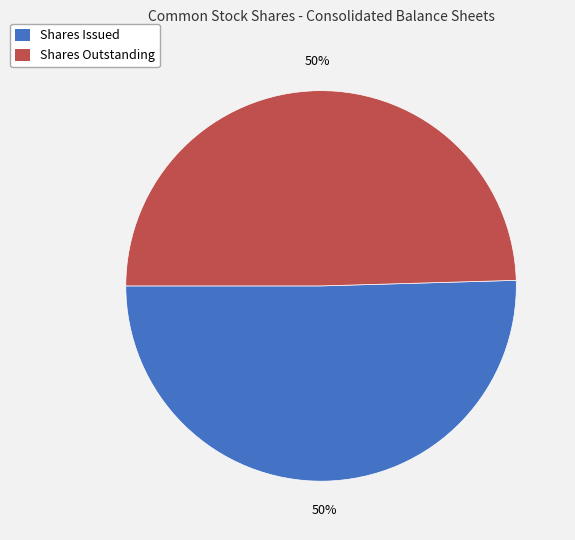

To the nearest percent, what is the average slice percentage?

50%